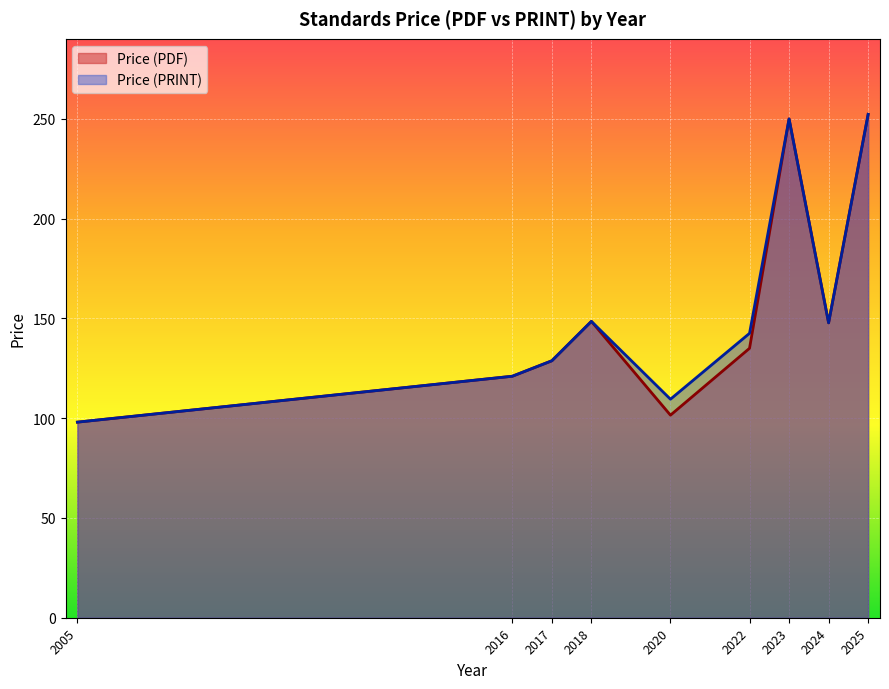

The Price (PRINT) series shows 178.8 at 2020. True or false?

False